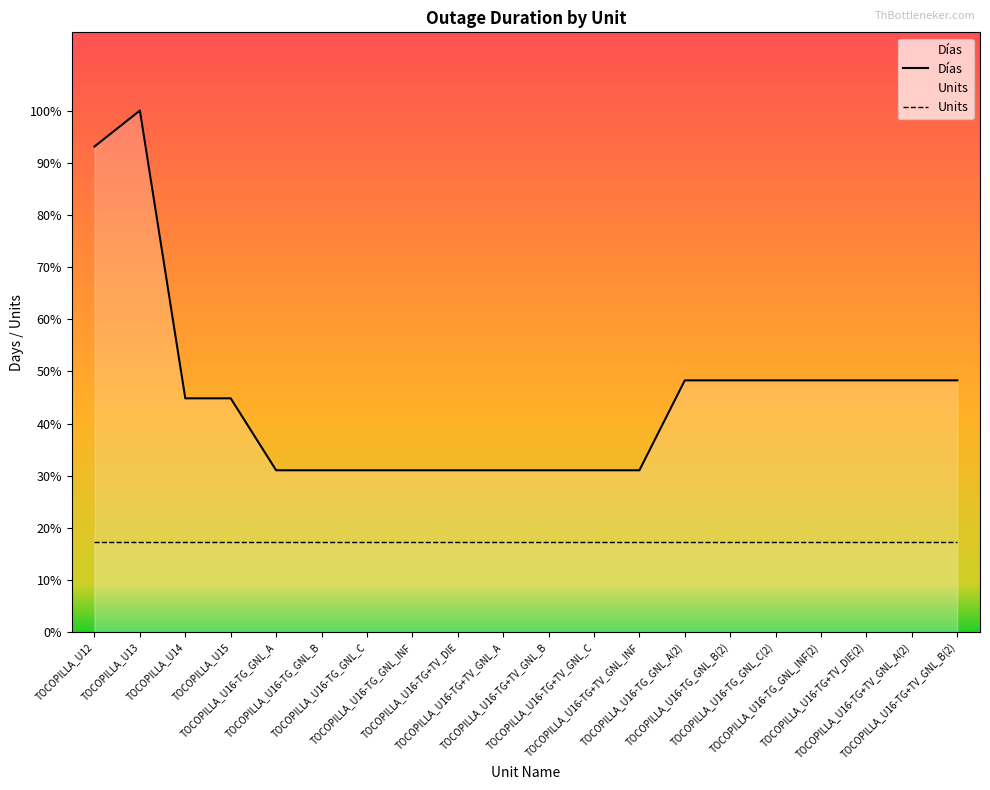

What is the label of the 12th point from the right?

TOCOPILLA_U16-TG+TV_DIE